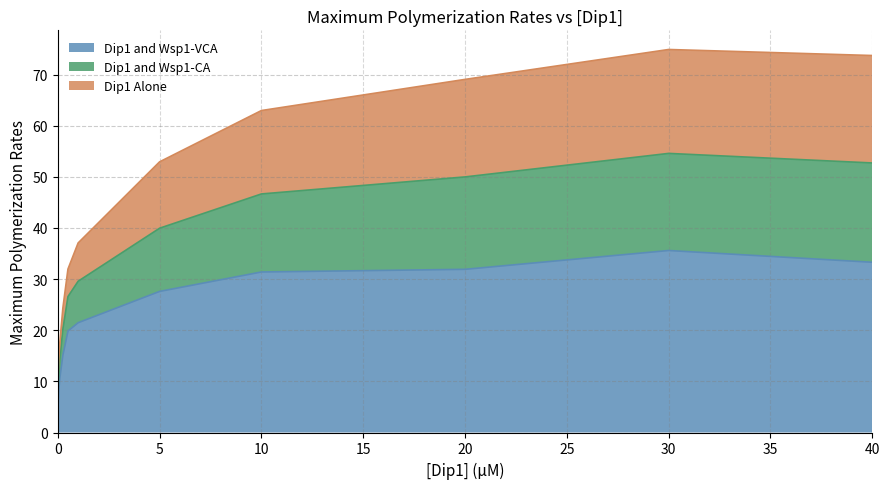

What is the difference between the Dip1 and Wsp1-VCA values at 10 and 30?

4.2